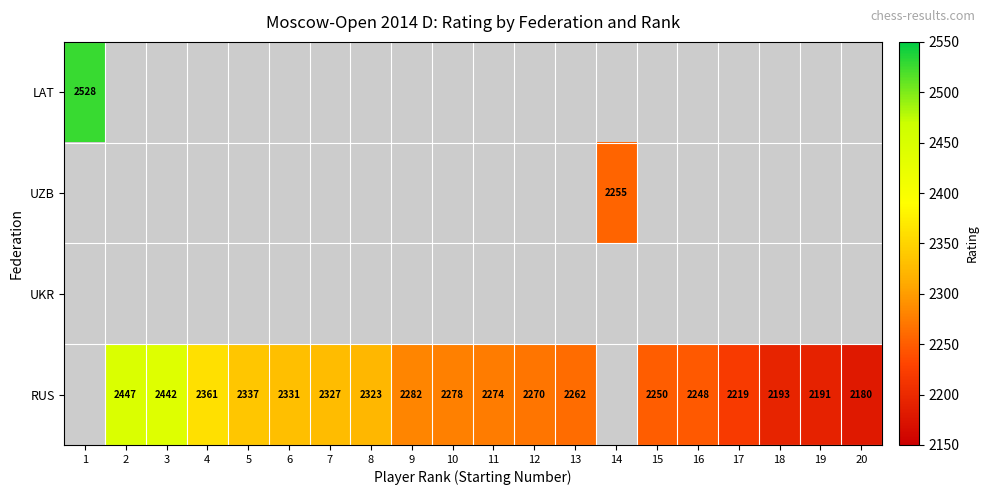

The RUS series shows 2331 at 6. True or false?

True